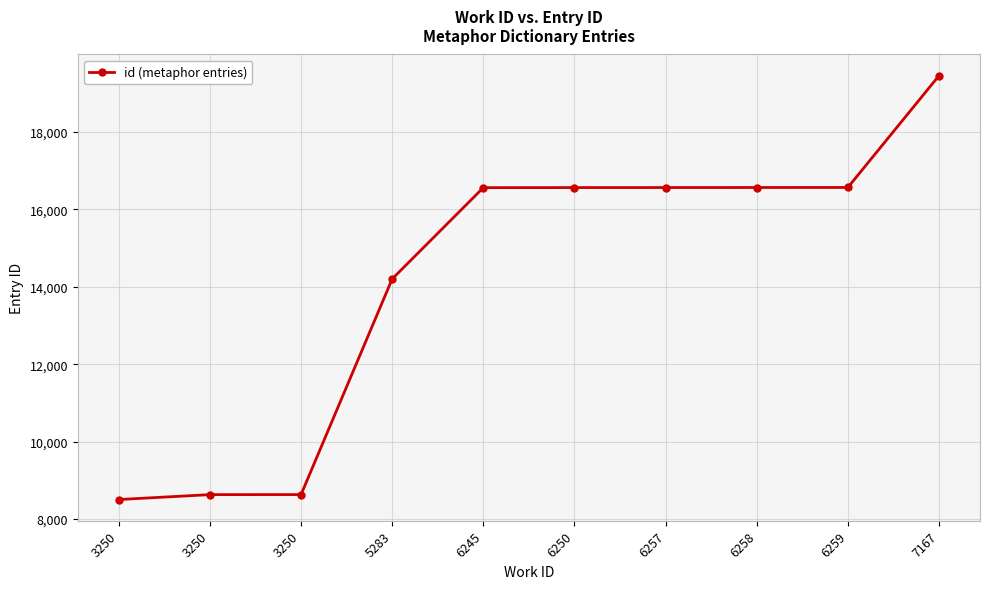

Which category has the lowest value across all series?

3250